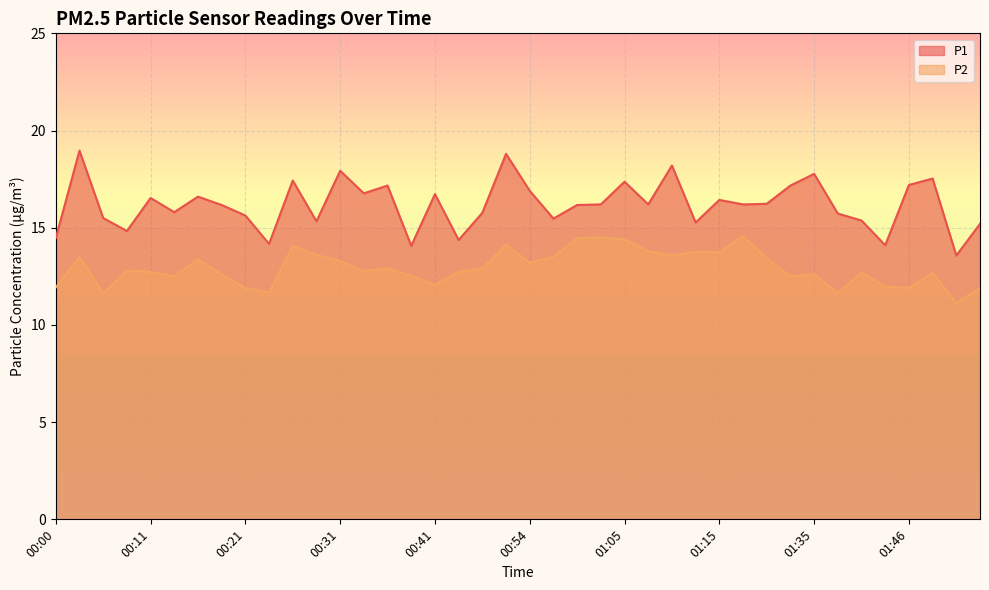

In P1, how many points are higher than both neighbors (excluding endpoints)?

13